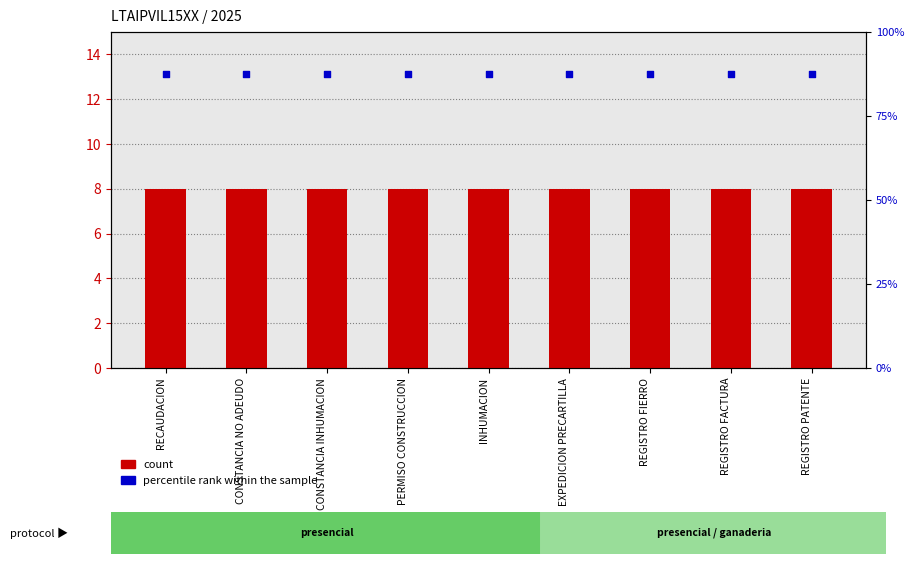

What are all the series names shown in the legend?

count, percentile rank within the sample